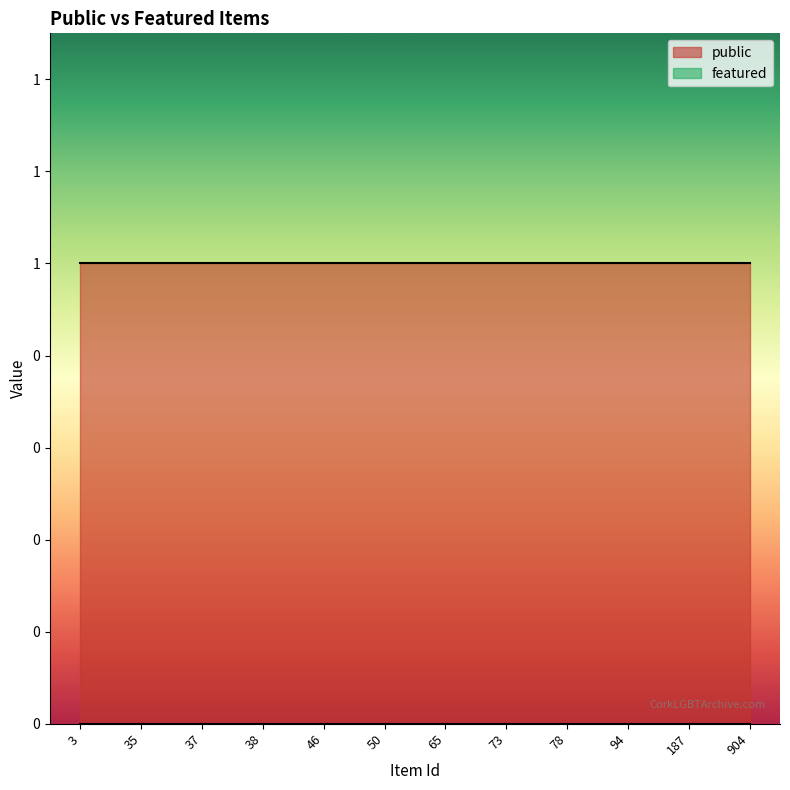

True or false: public and featured cross at least once.

False